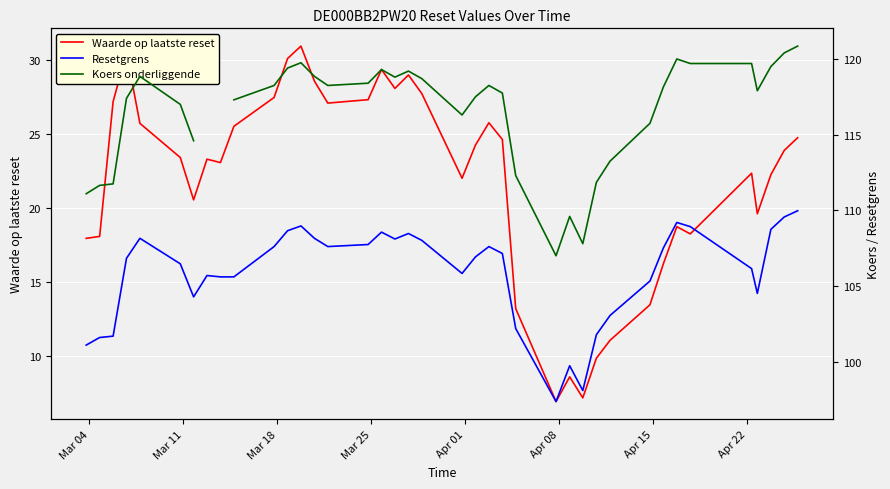

In Koers onderliggende, how many points are lower than both neighbors (excluding endpoints)?

6